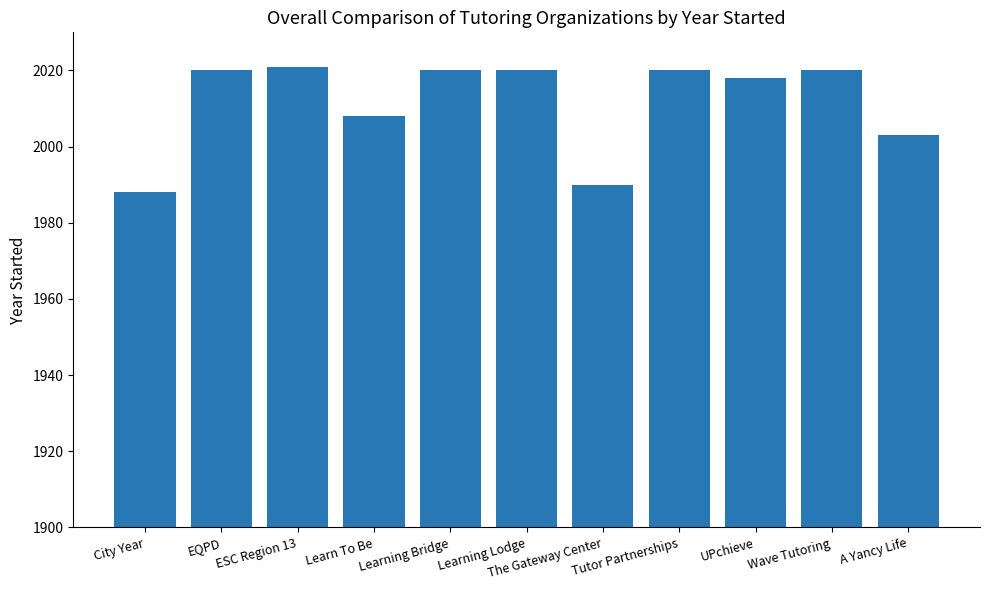

What position from the right is Learning Lodge?

6